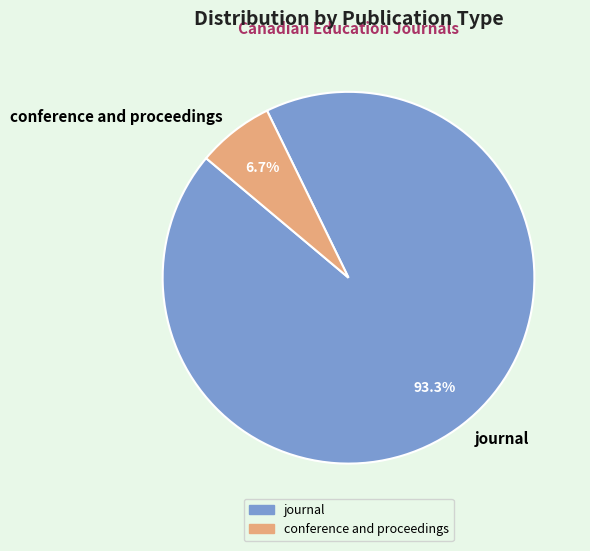

Rank the categories by value from lowest to highest.

conference and proceedings, journal